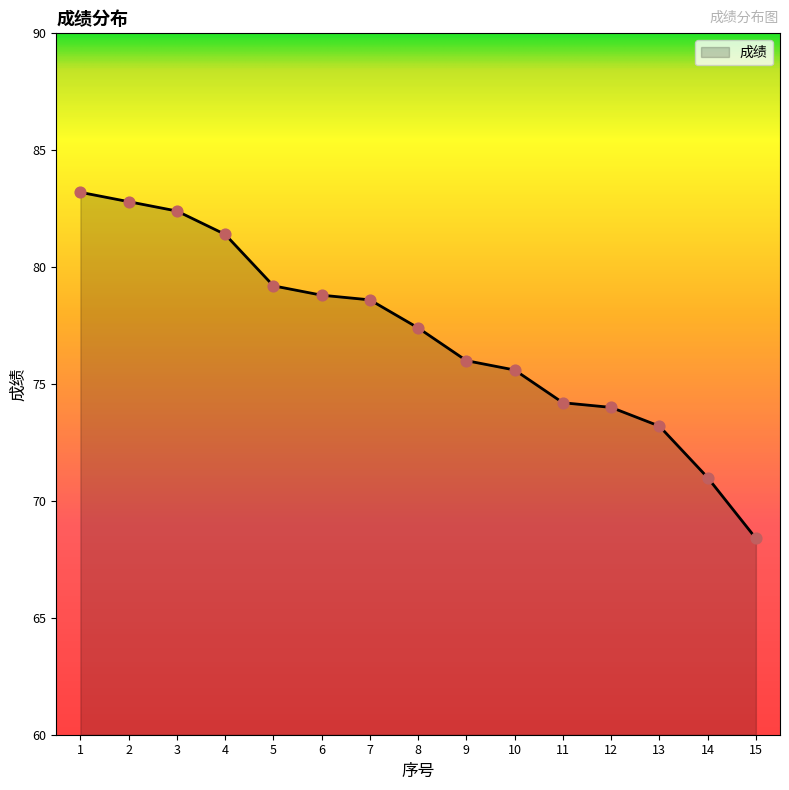

What is the change in value from 1 to 13?

-10.0